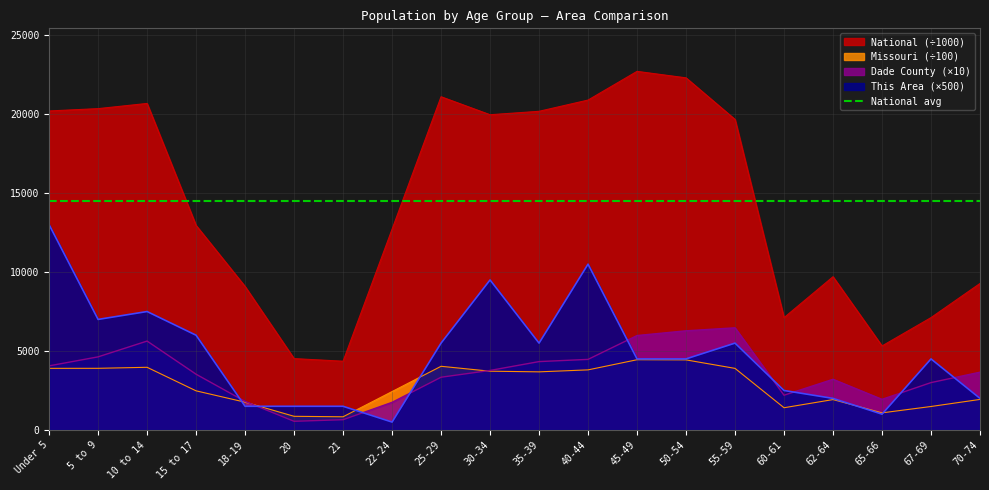

What is the average value of the This Area series?

4800.0